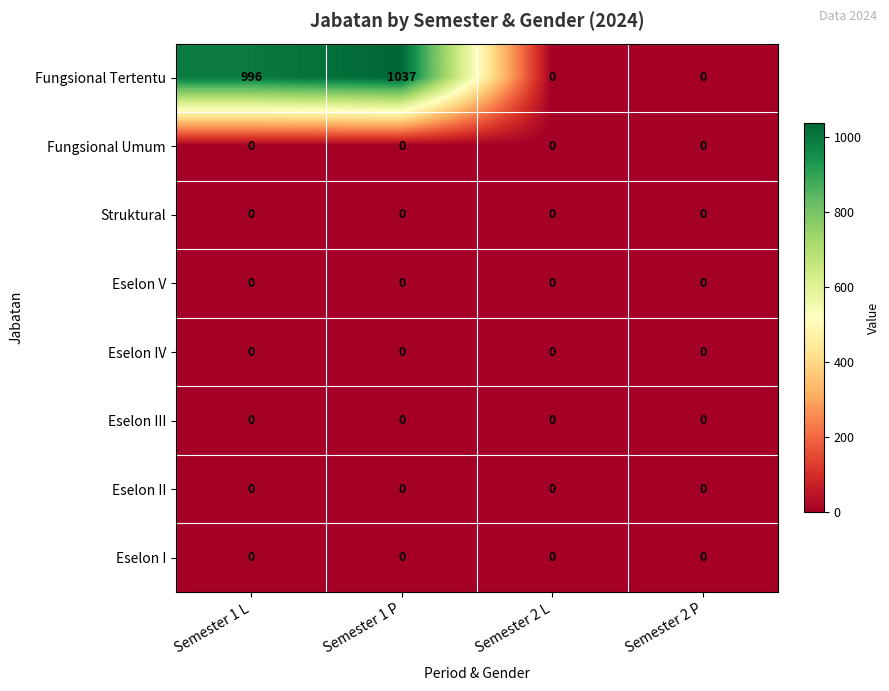

True or false: Fungsional Tertentu has a value of 289 at Semester 1 L.

False